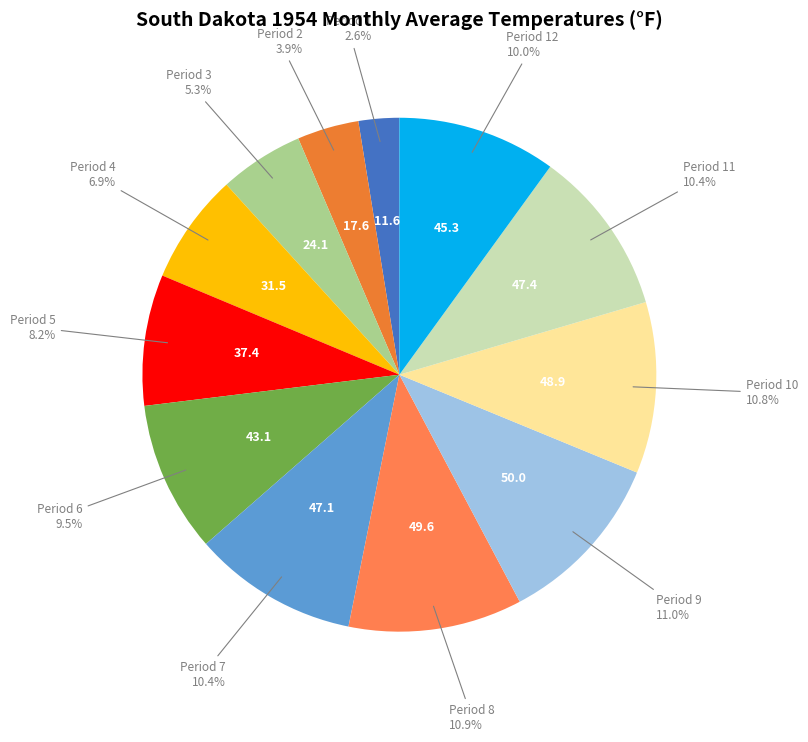

Count the number of slices in the pie.

12